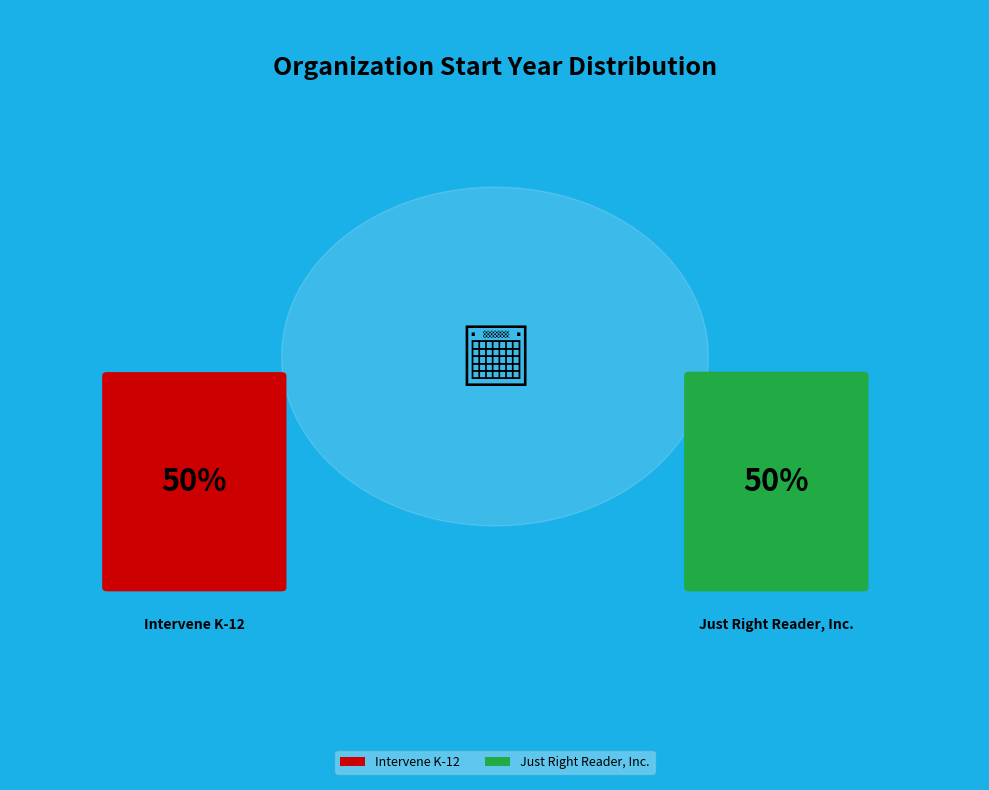

To the nearest percent, what is the average slice percentage?

50%